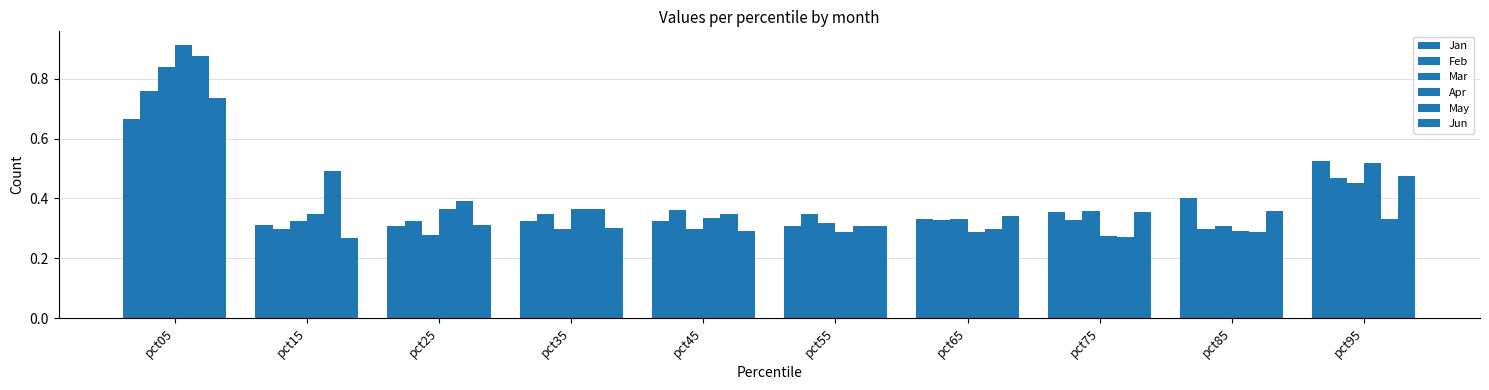

Count the number of data series in this chart.

6